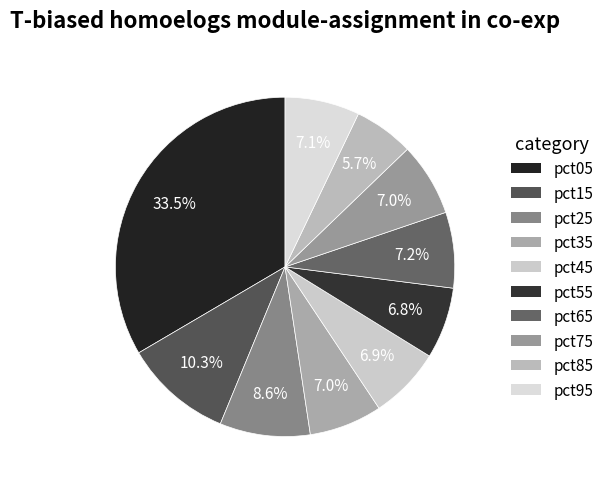

Which category has the biggest portion of the pie?

pct05